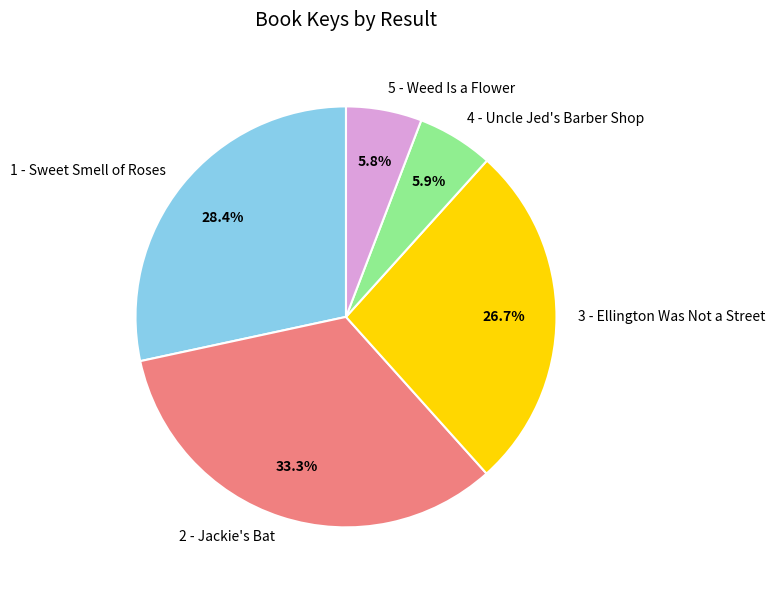

Count the number of slices in the pie.

5